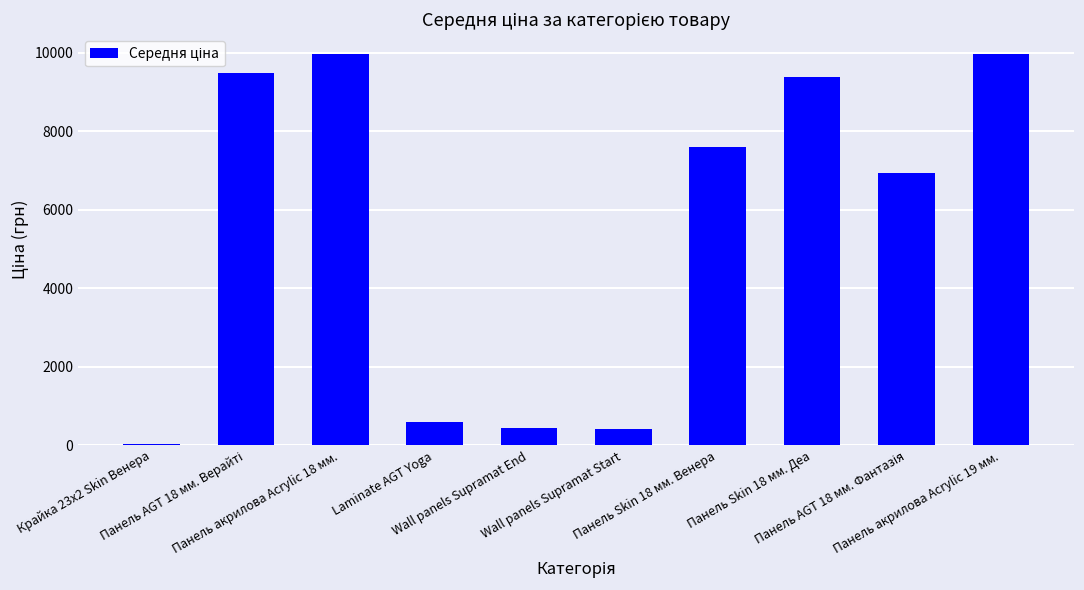

What is the maximum value shown in the chart?

9975.0